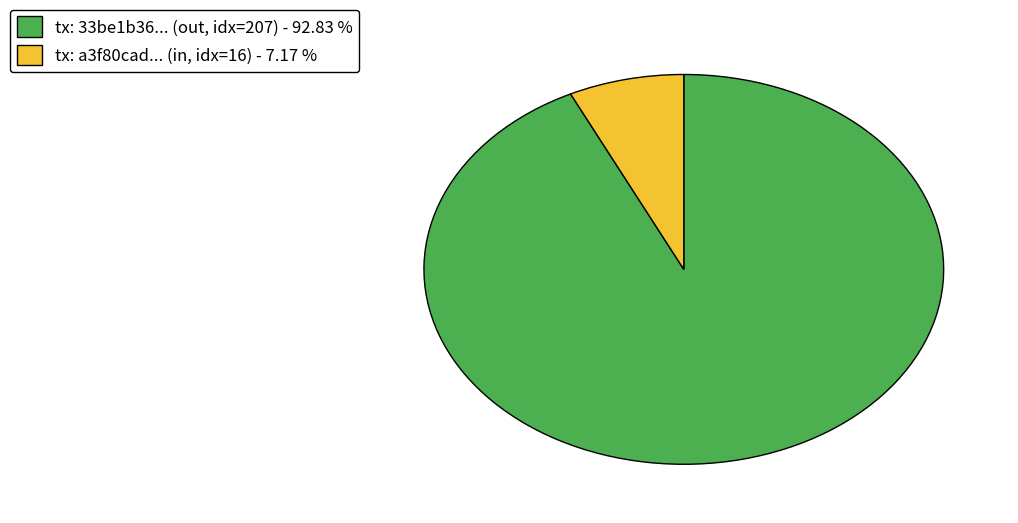

How many segments does this pie chart have?

2